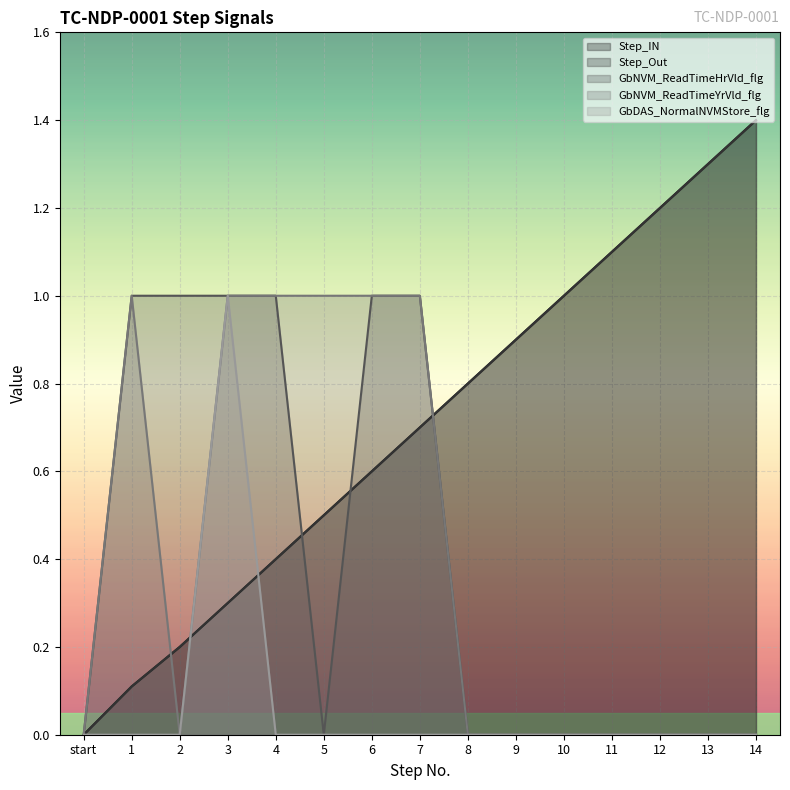

What is the average value of the GbDAS_NormalNVMStore_flg series?

0.1